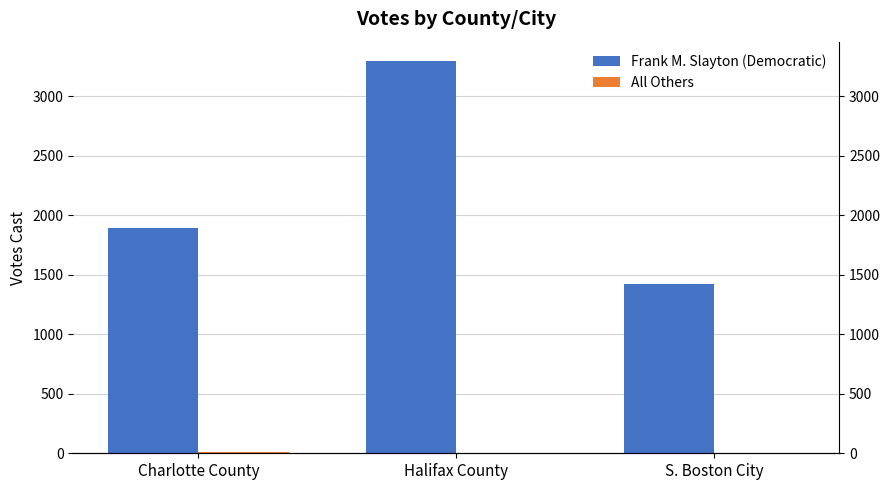

What is the difference between the highest and lowest values at Halifax County?

3292